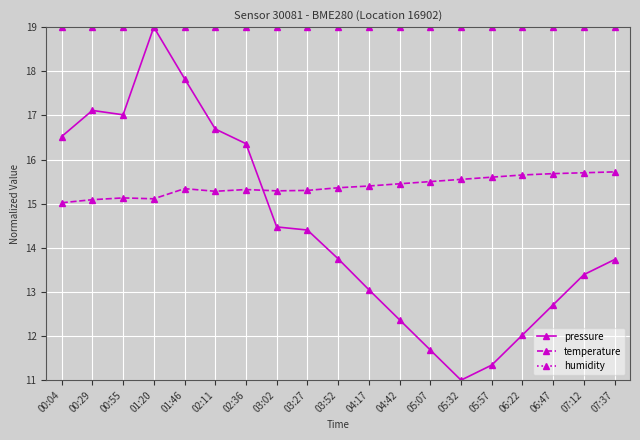

True or false: humidity has a value of 19.0 at 03:02.

True